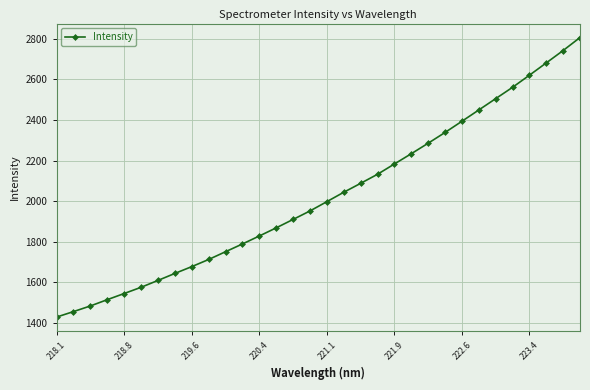

Count the number of values greater than 1998.

16